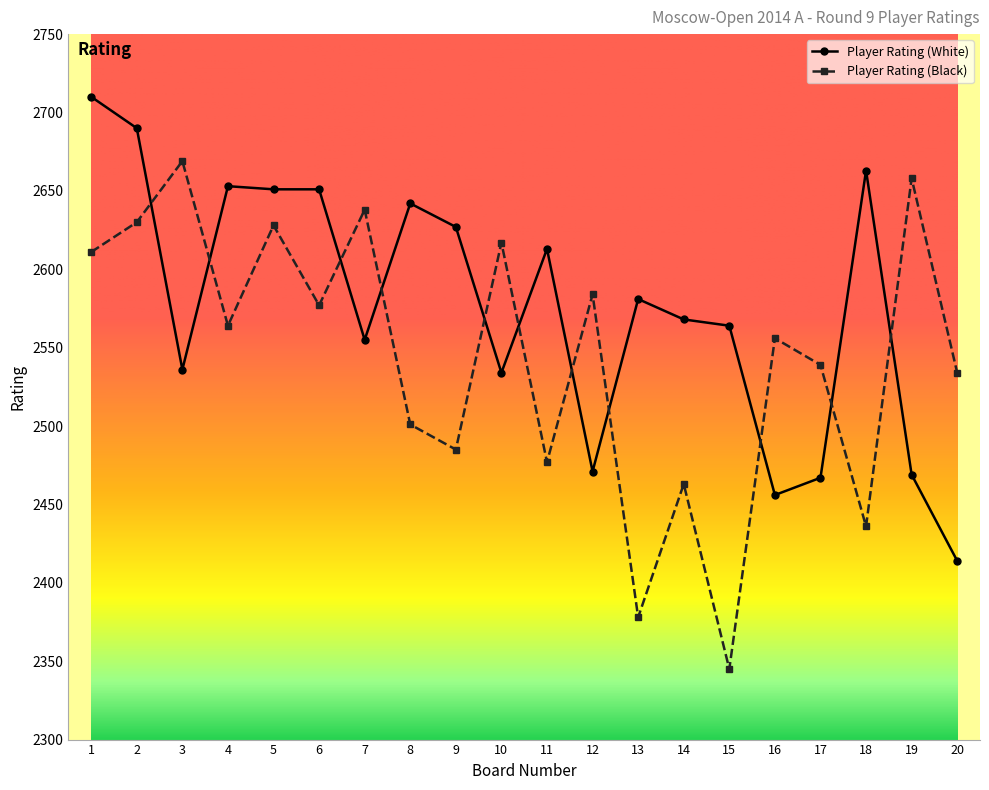

Count the number of data series in this chart.

2